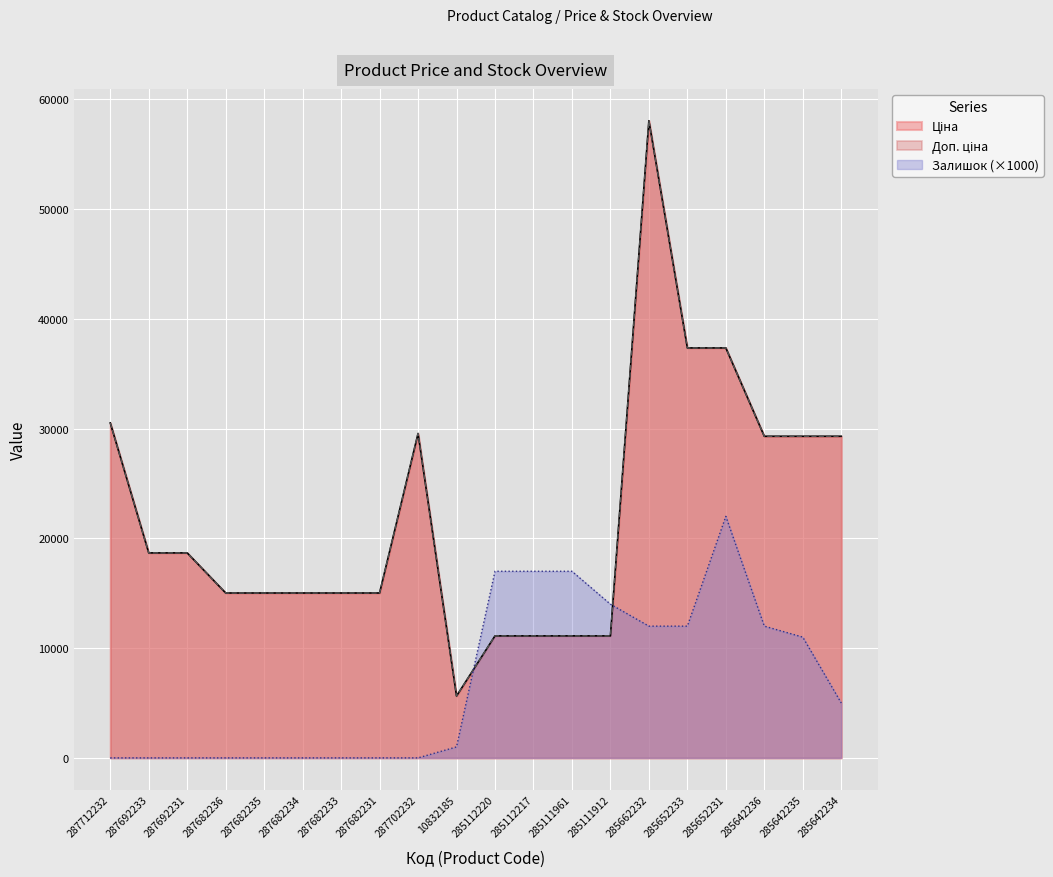

What is the label of the 8th point from the left?

287682231